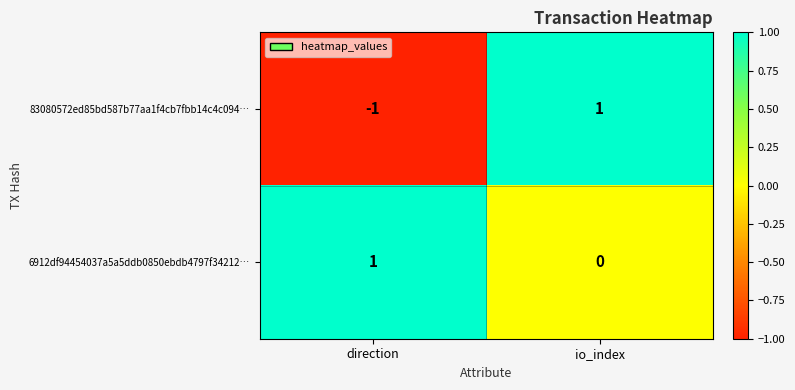

Count the number of categories in the chart.

2